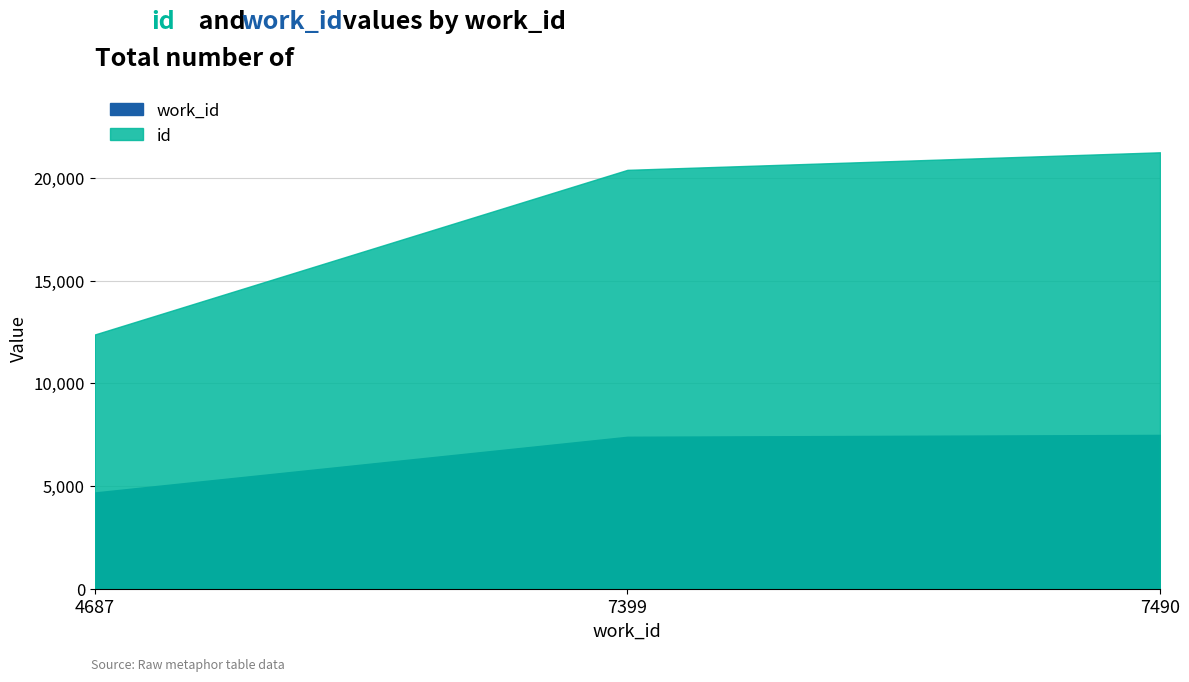

At which label does work_id reach its peak?

7490